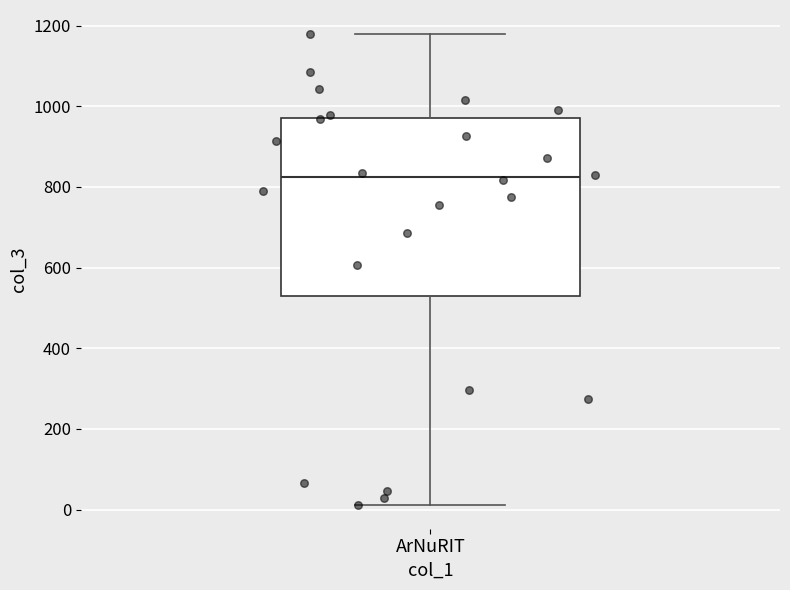

Read this box plot against the y-axis: the position of the median line, the range covered by the box, and the ends of both whiskers. The values are not printed on the chart, so give them approximately, as read against the axis.

median 820, box 520 to 980, whiskers 20 to 1180